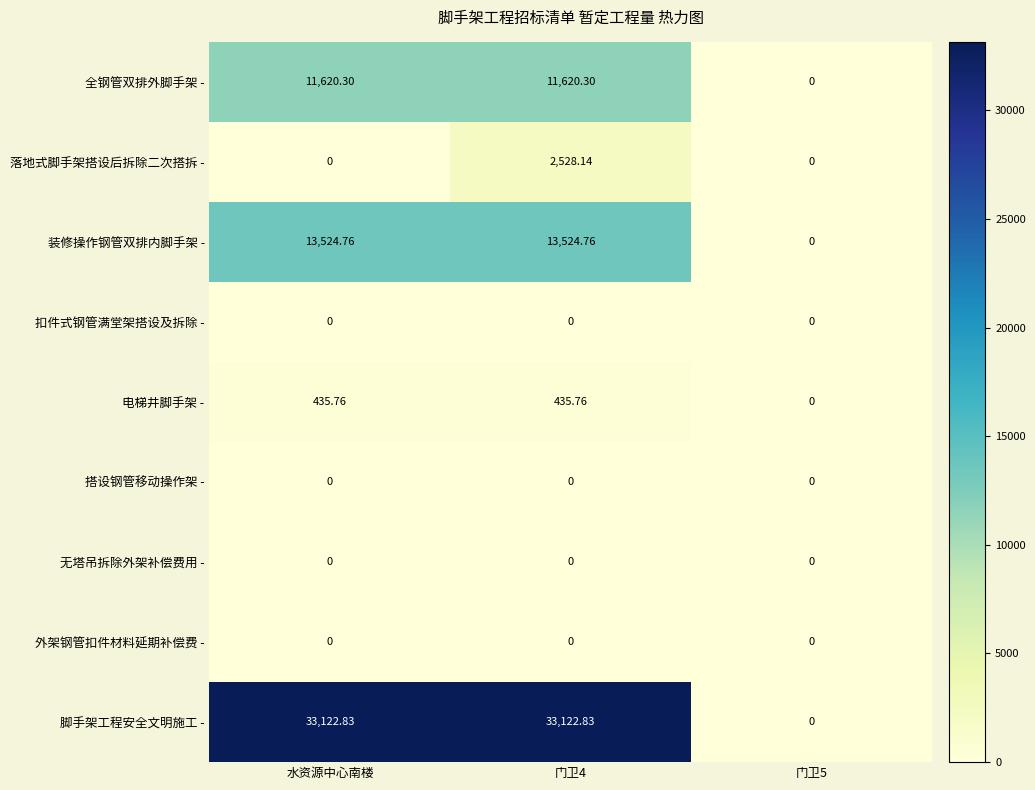

Which series has the largest total across all categories?

脚手架工程安全文明施工 -